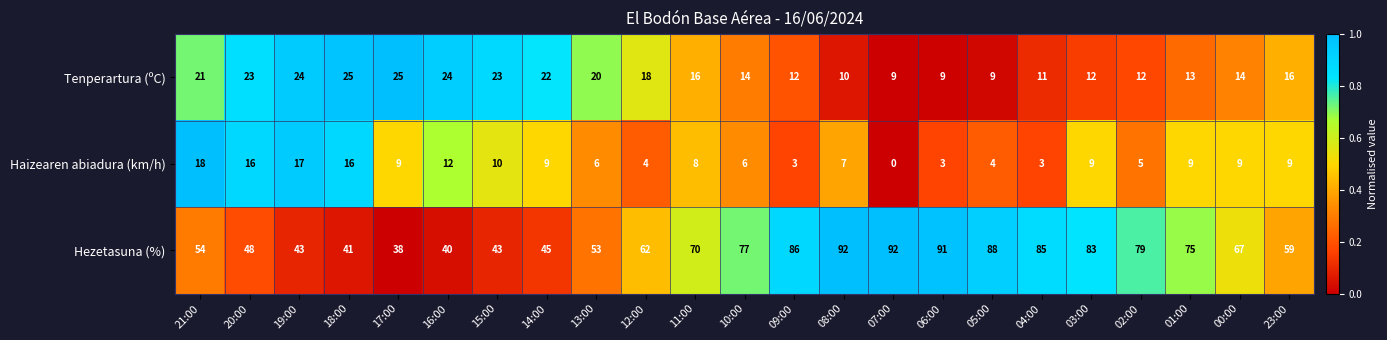

What is the difference between the highest and lowest values at 03:00?

74